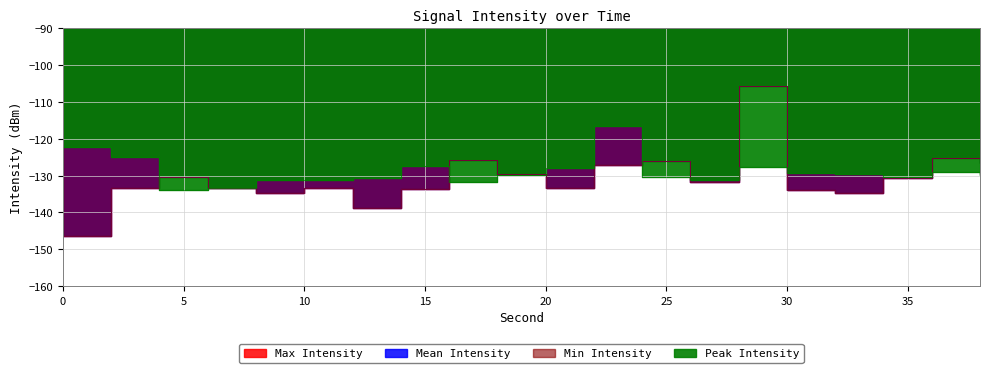

What are all the series names shown in the legend?

Max Intensity, Mean Intensity, Min Intensity, Peak Intensity